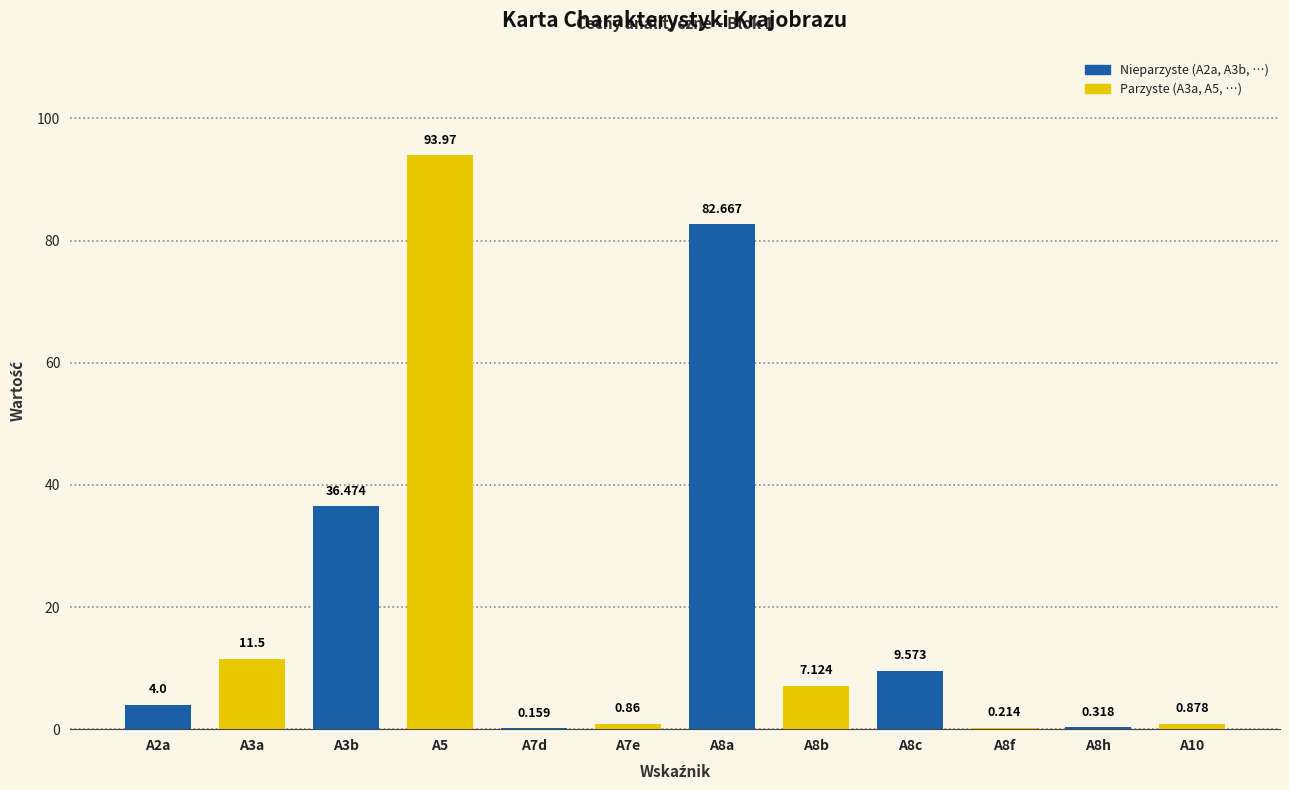

How many categories are shown in the chart?

12